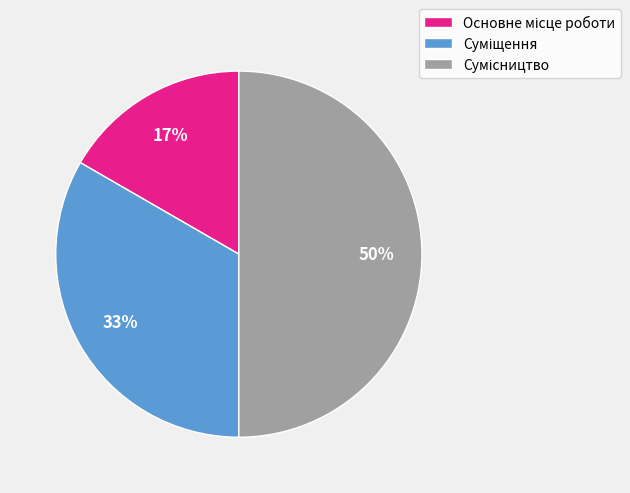

To the nearest percent, what is the average slice percentage?

33%